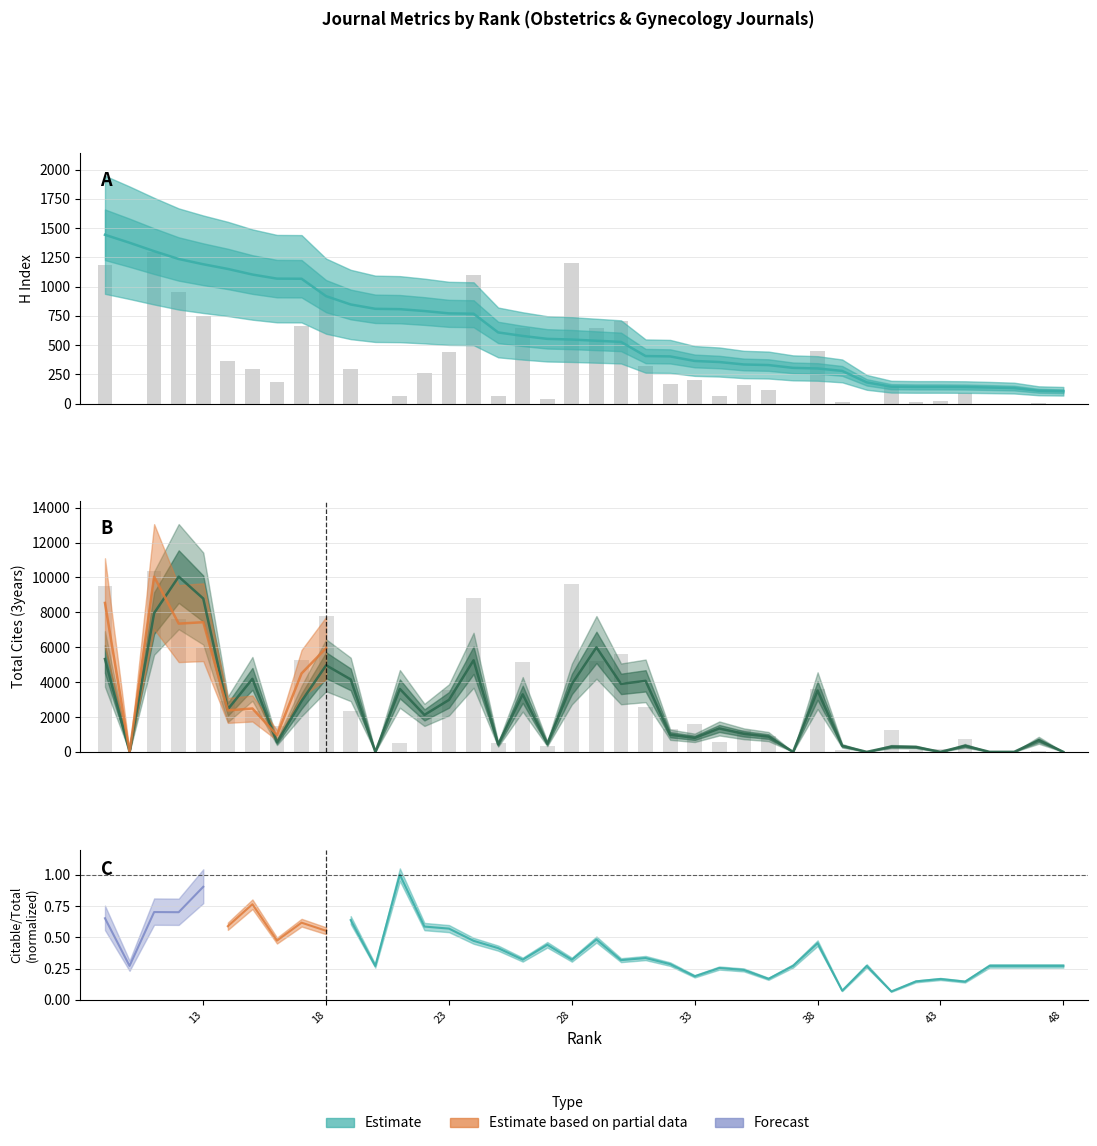

Reading left to right, transcribe all the data shown in this chart.

H index: 48=105.0	47=109.0	46=132.0	45=137.0	44=141.0	43=142.0	42=142.0	41=144.0	40=181.0	39=279.0	38=300.0	37=305.0	36=329.0	35=334.0	34=355.0	33=364.0	32=403.0	31=406.0	30=527.0	29=537.0	28=547.0	27=553.0	26=578.0	25=608.0	24=768.0	23=771.0	22=791.0	21=807.0	20=810.0	19=847.0	18=918.0	17=1067.0	16=1068.0	15=1103.0	14=1151.0	13=1191.0	12=1236.0	11=1303.0	10=1375.0	9=1443.0
Total Docs. (3years): 48=0.0	47=5.7	46=0.0	45=0.0	44=92.2	43=18.4	42=15.6	41=153.1	40=0.0	39=15.6	38=452.3	37=0.0	36=112.0	35=156.0	34=68.1	33=199.9	32=163.0	31=324.7	30=703.2	29=649.4	28=1202.3	27=41.1	26=645.1	25=62.4	24=1100.2	23=443.8	22=263.7	21=62.4	20=0.0	19=294.9	18=976.9	17=660.7	16=182.9	15=294.9	14=365.8	13=745.8	12=951.3	11=1297.3	10=0.0	9=1186.7
Total Cites (3years): 48=0.0	47=664.0	46=0.0	45=0.0	44=350.0	43=0.0	42=279.0	41=302.0	40=0.0	39=346.0	38=3509.0	37=0.0	36=876.0	35=1035.0	34=1341.0	33=803.0	32=983.0	31=4071.0	30=3896.0	29=5989.0	28=3889.0	27=463.0	26=3298.0	25=427.0	24=5251.0	23=2980.0	22=2118.0	21=3609.0	20=0.0	19=4153.0	18=4961.0	17=2912.0	16=553.0	15=4185.0	14=2442.0	13=8787.0	12=10045.0	11=7953.0	10=0.0	9=5321.0